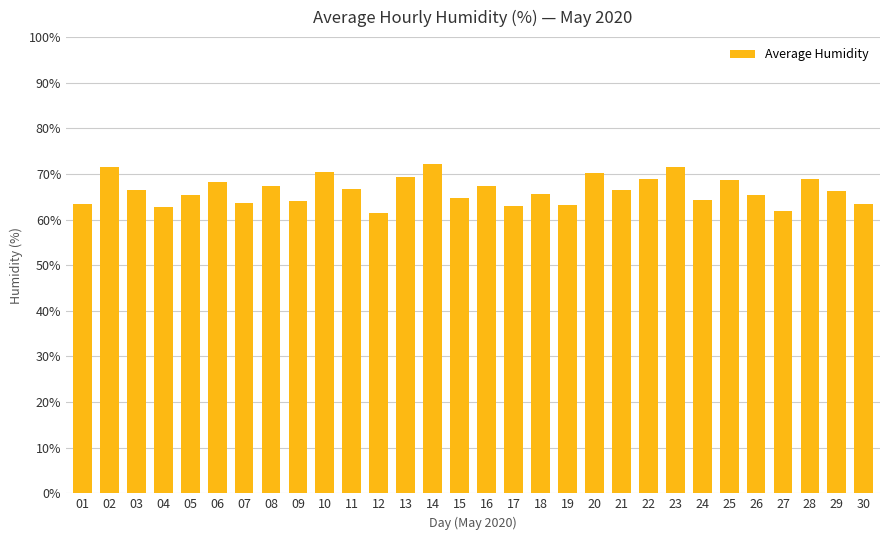

The chart shows a value of 64.2 at 24. True or false?

True